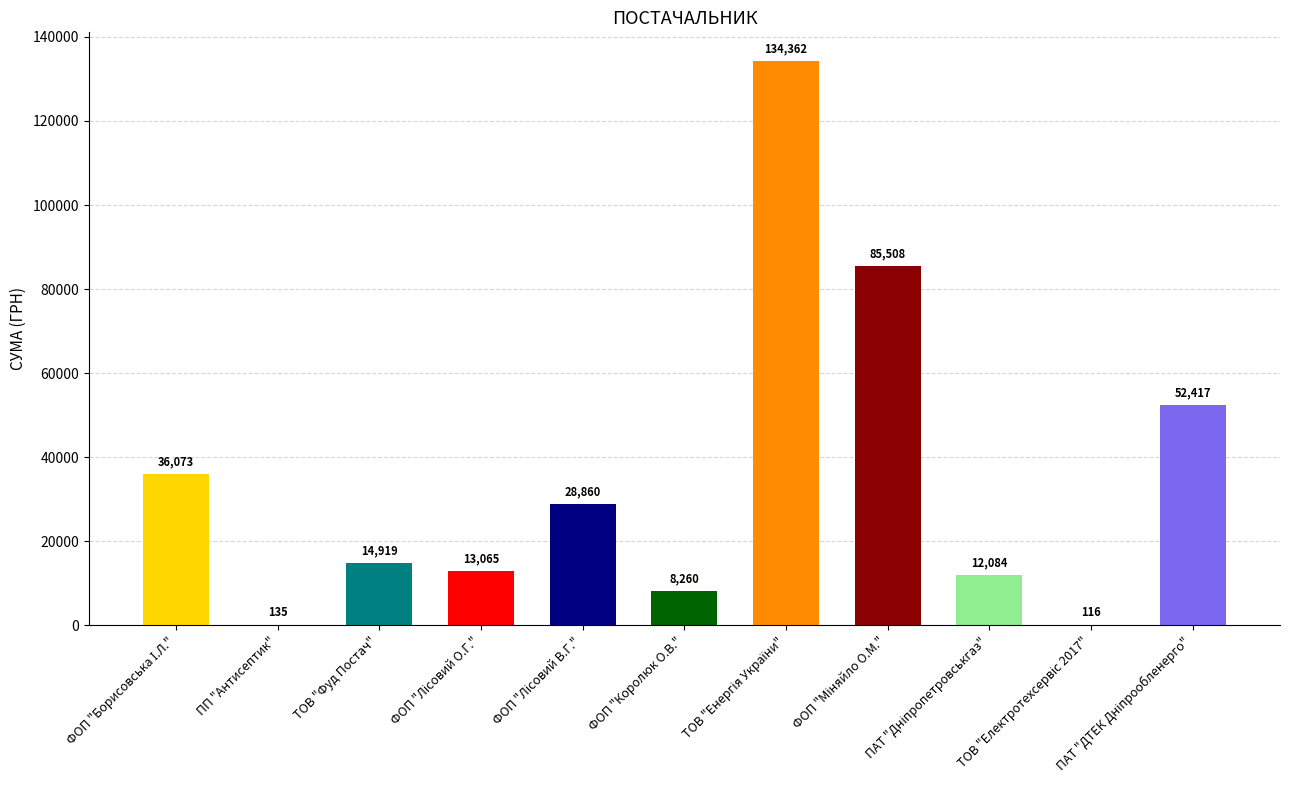

What is the greatest value displayed?

134362.3